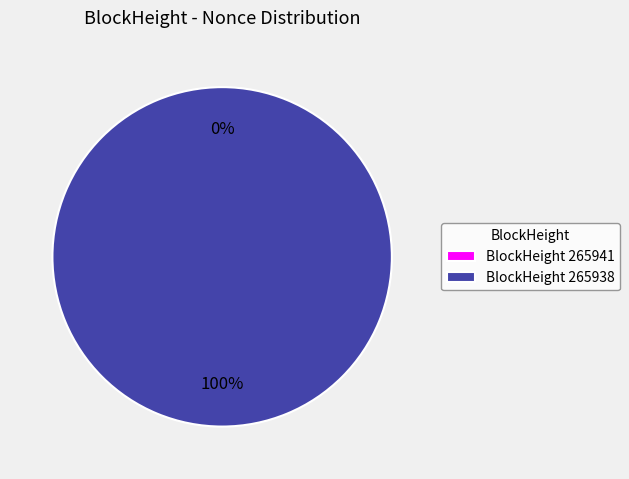

What is the change in value from 265941 to 265938?

+118